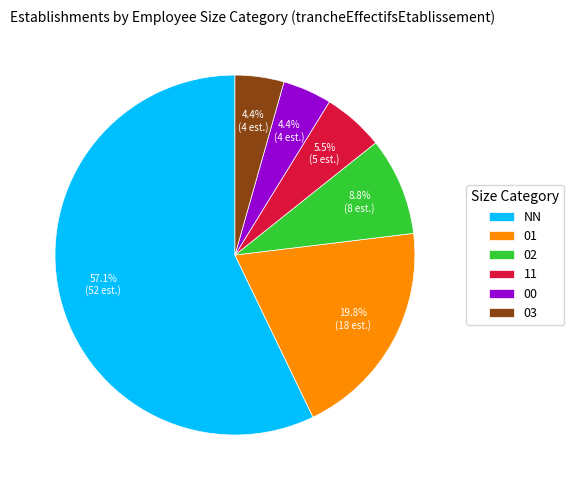

To the nearest percent, what is the average slice percentage?

17%